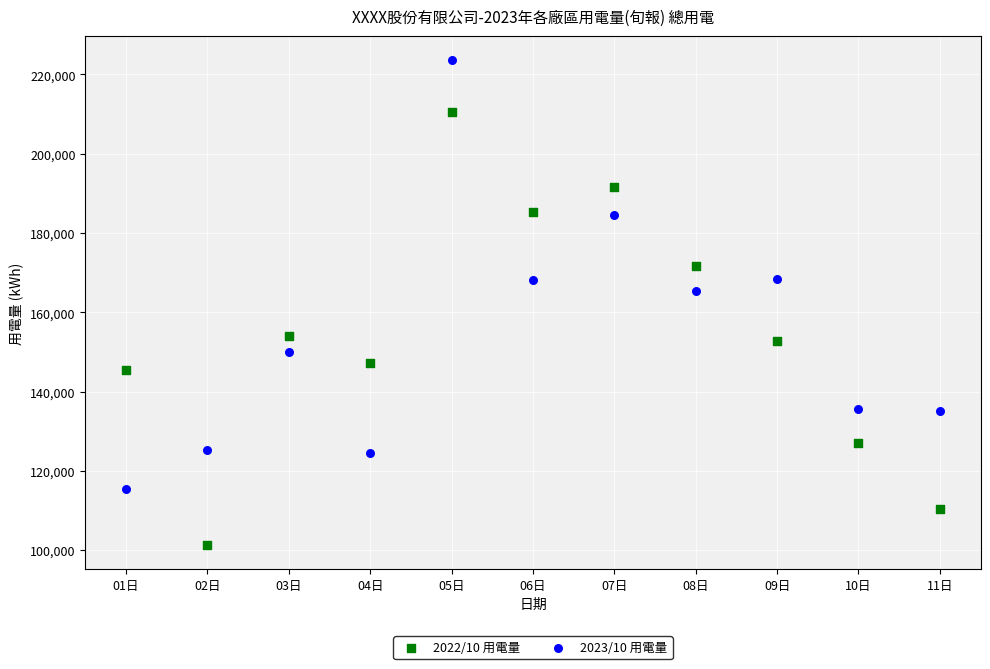

Across all series, what Y value is closest to 162446?

165458.0